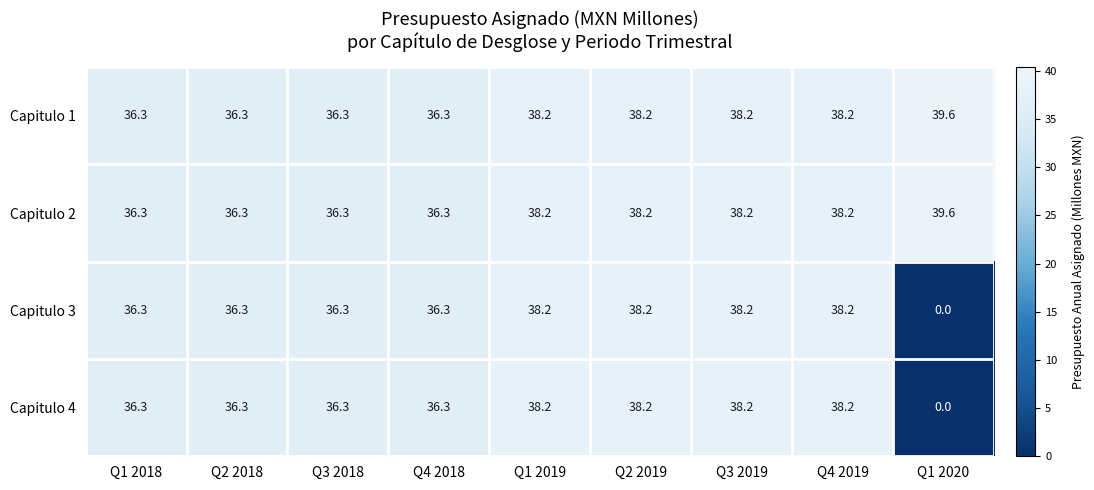

At which label does Capitulo 2 first exceed 38?

Q1 2019